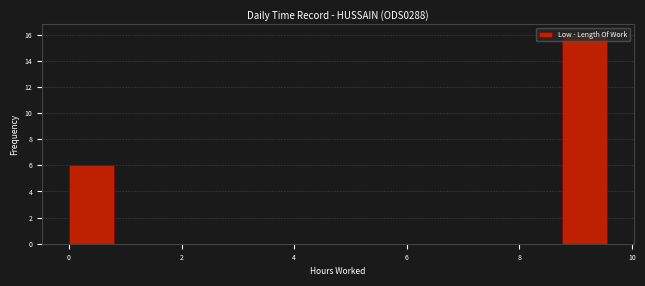

Around what value on the x-axis is the tallest bar? Give the approximate position of its centre, as read against the axis.

9.2